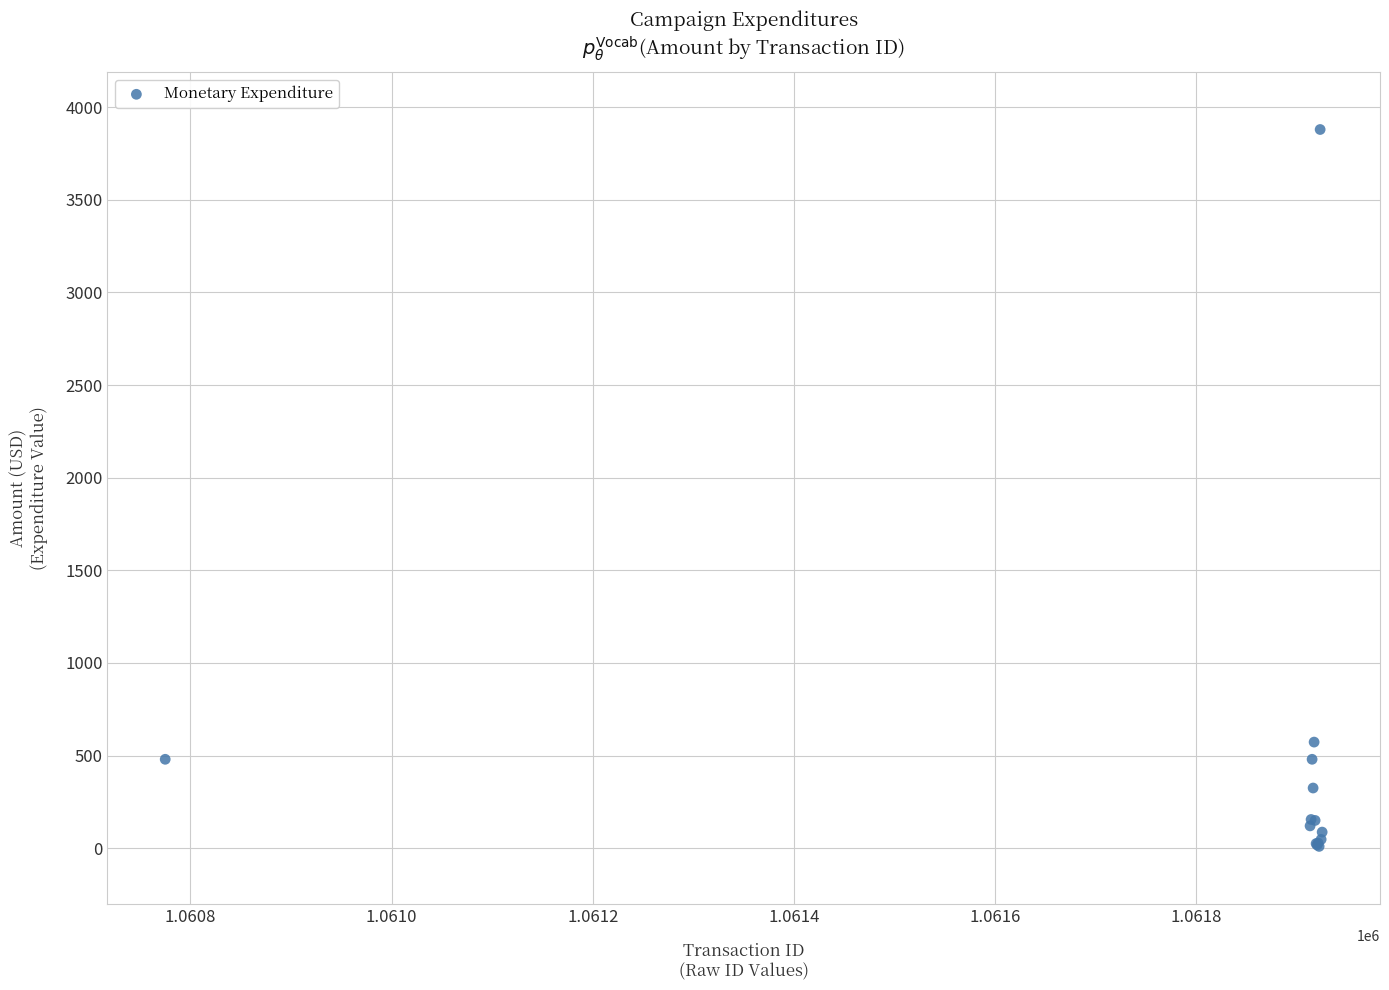

What Y value in the scatter plot is closest to 1944?

572.8